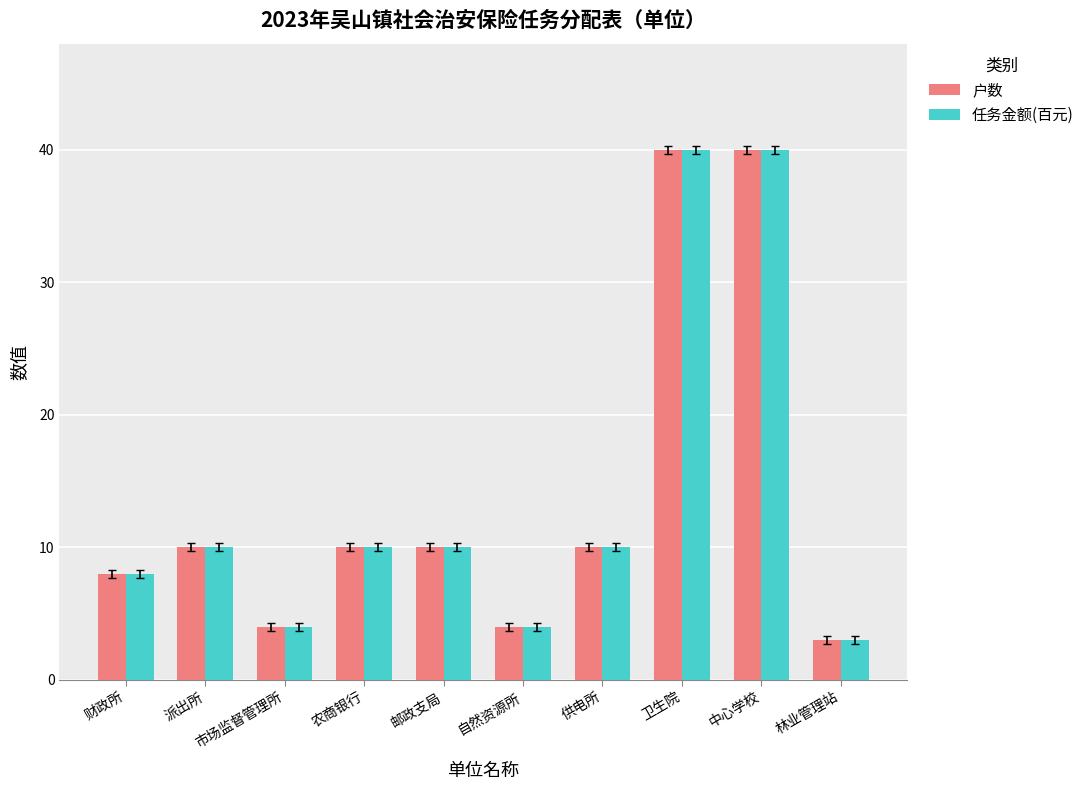

What is the label of the 2nd bar from the left?

派出所